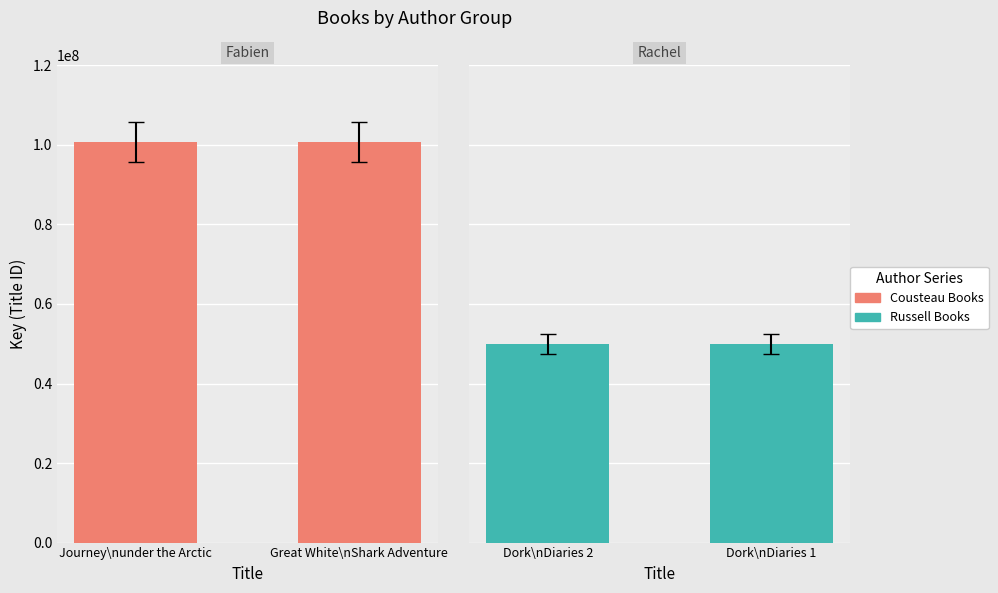

List the series in order of their peak value, lowest first.

Russell Books, Cousteau Books